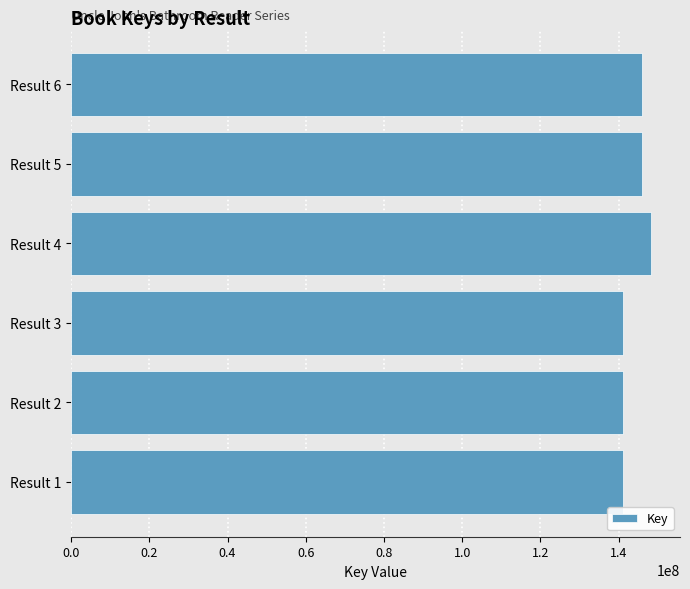

What is the ratio of the value at Result 6 to the value at Result 5?

1.0